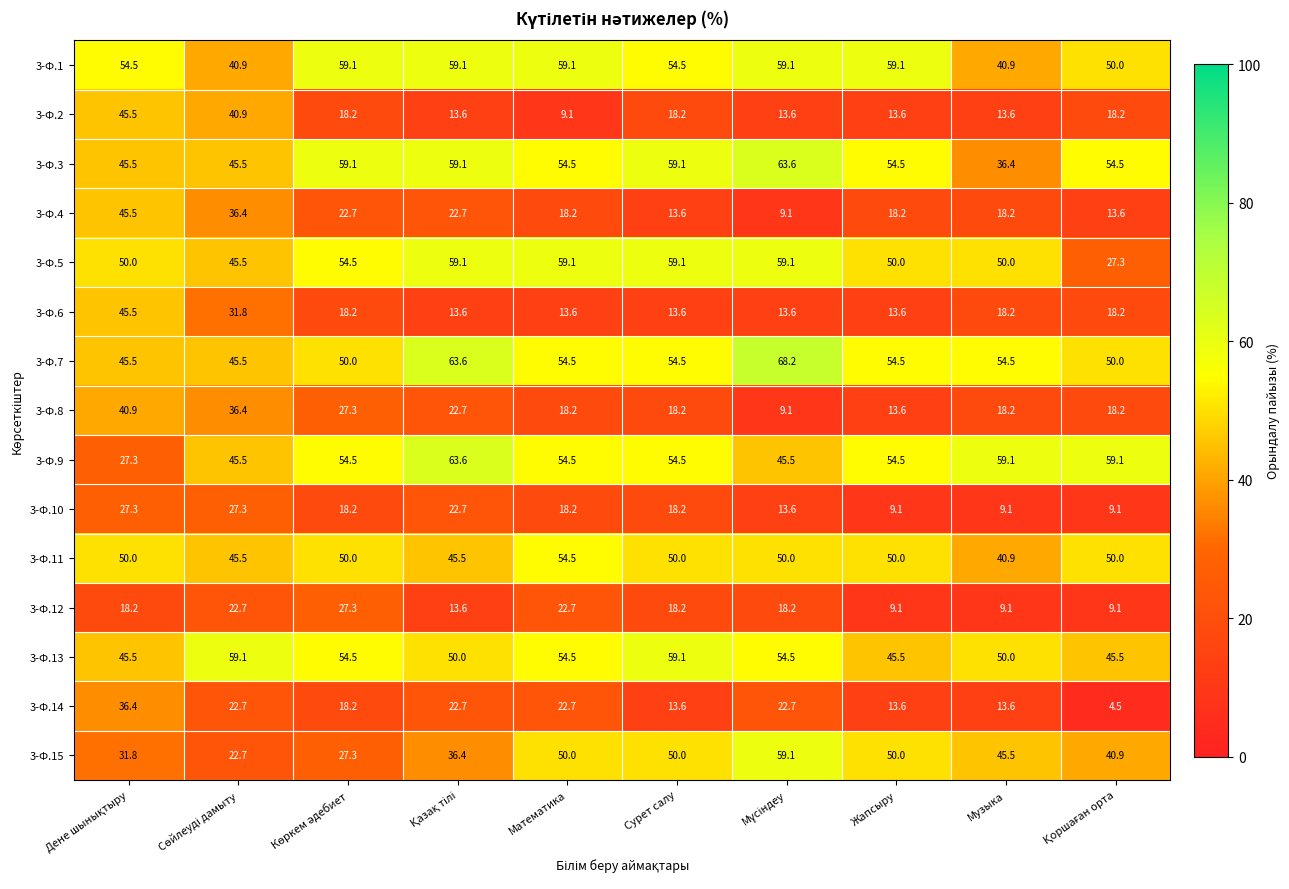

The 3-Ф.14 series shows 23.0 at Жапсыру. True or false?

False